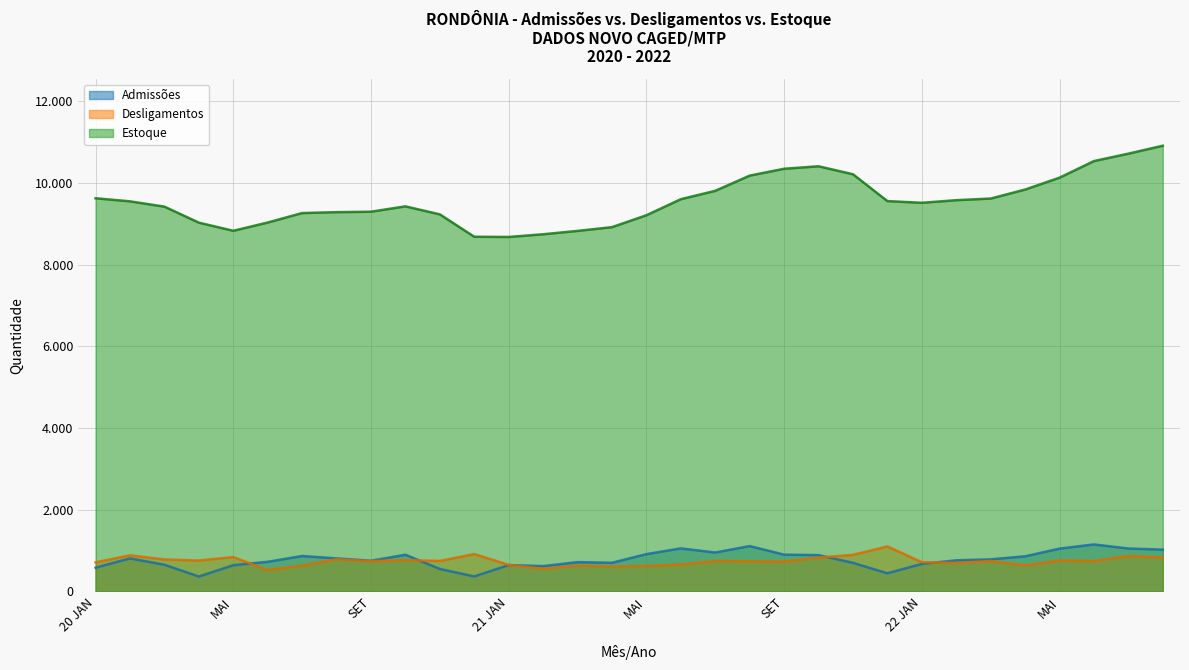

How many interior local valleys does the Admissões series have?

7